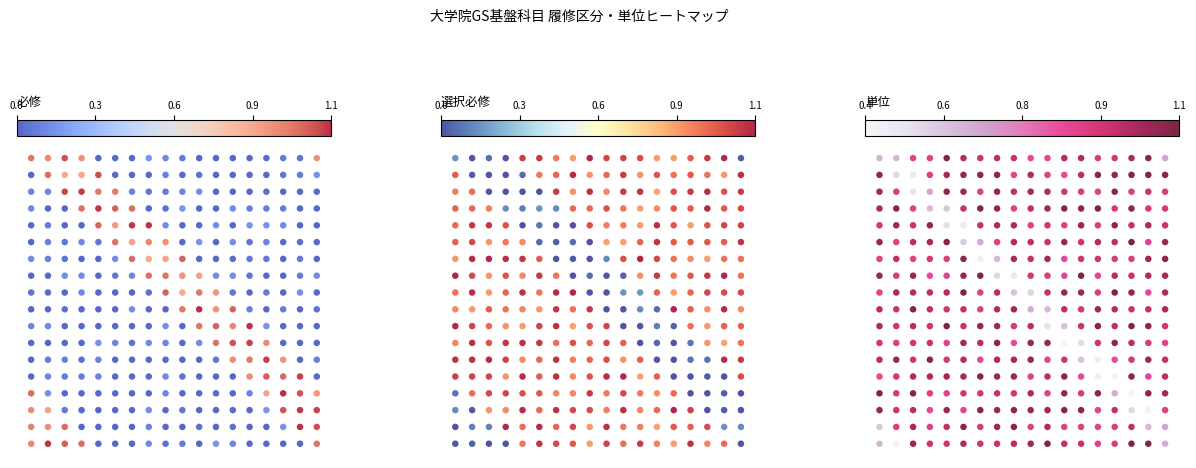

Is it true that 必修 equals 1.7 at 5?

False